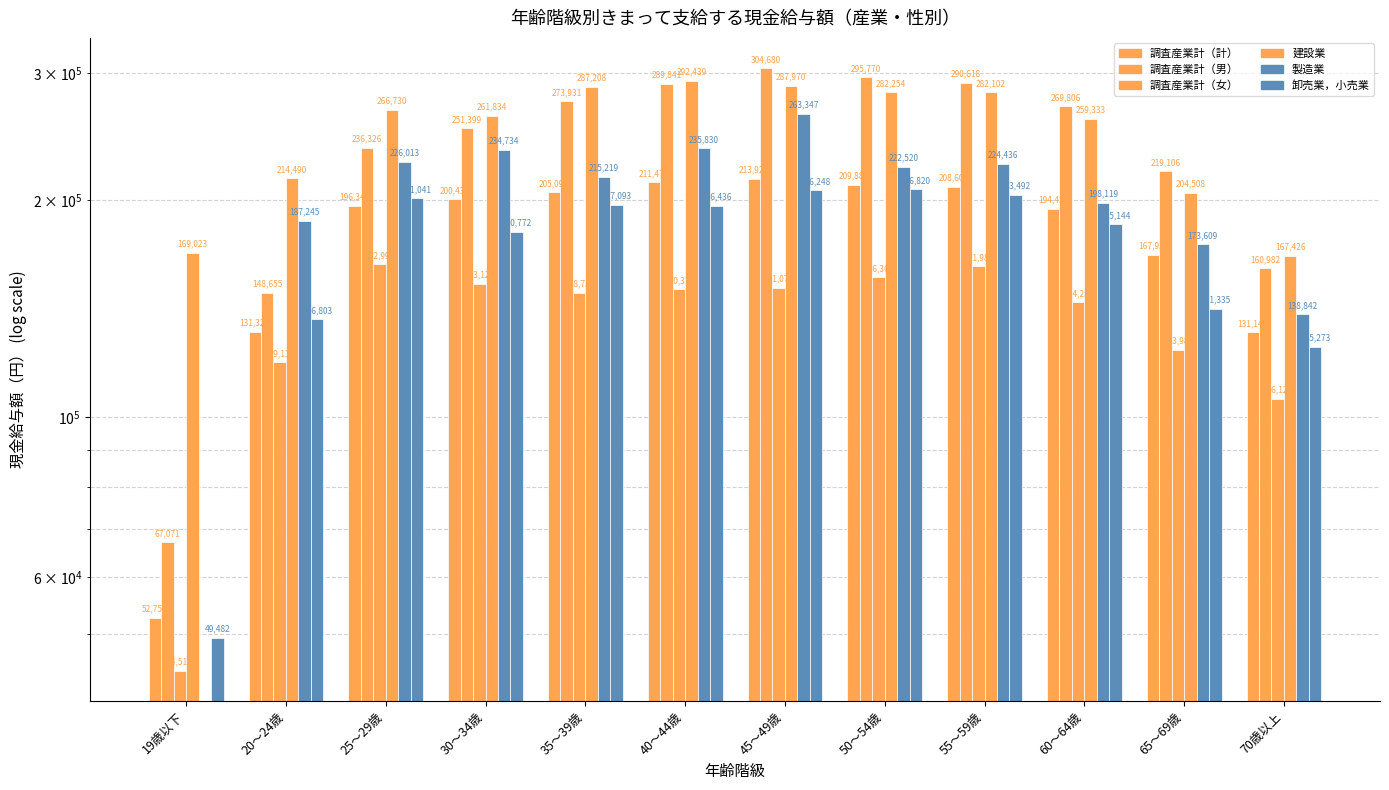

What is the lowest value of the 調査産業計（男） series?

67071